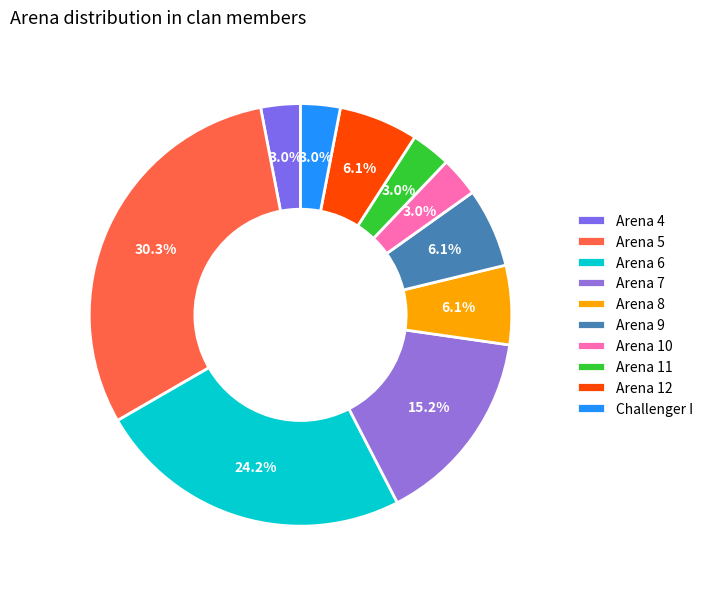

To the nearest percent, what is the combined percentage of Arena 9 and Arena 11?

9%